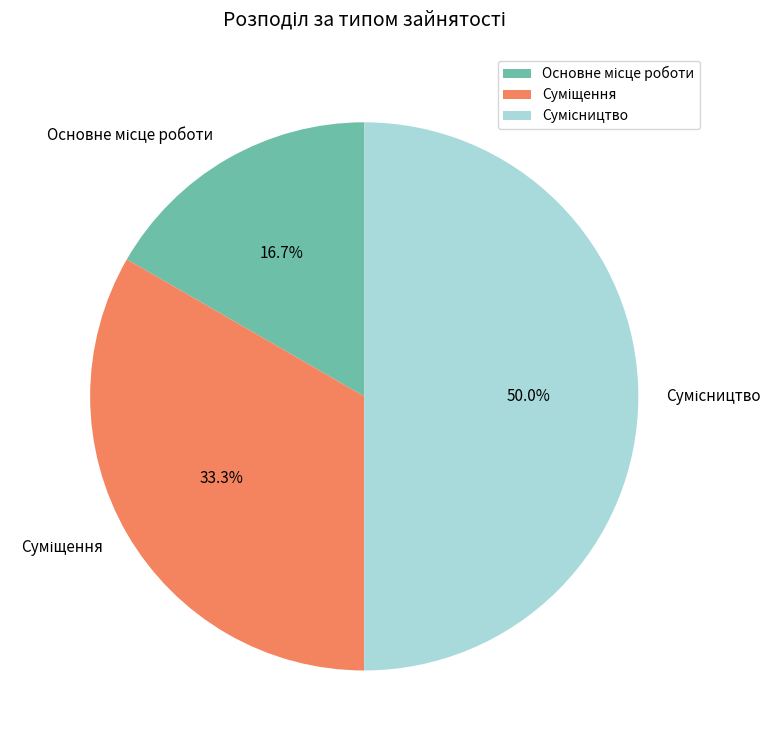

How many slices are in this pie chart?

3